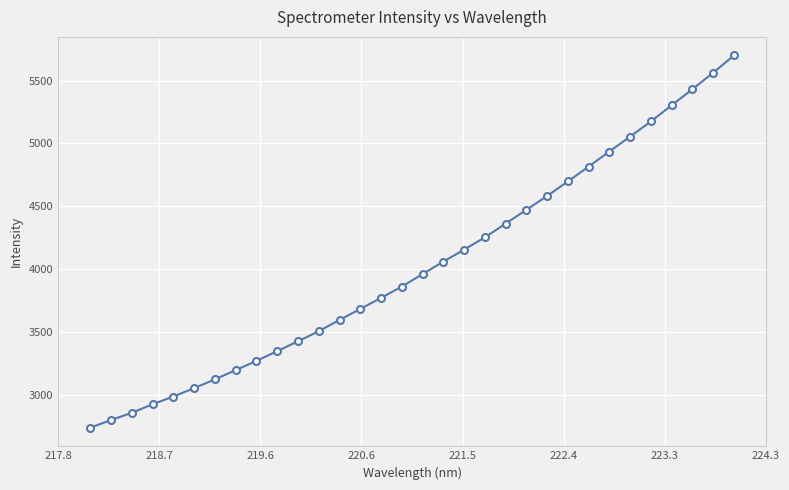

True or false: there are more than 2 points higher than both neighbors.

False